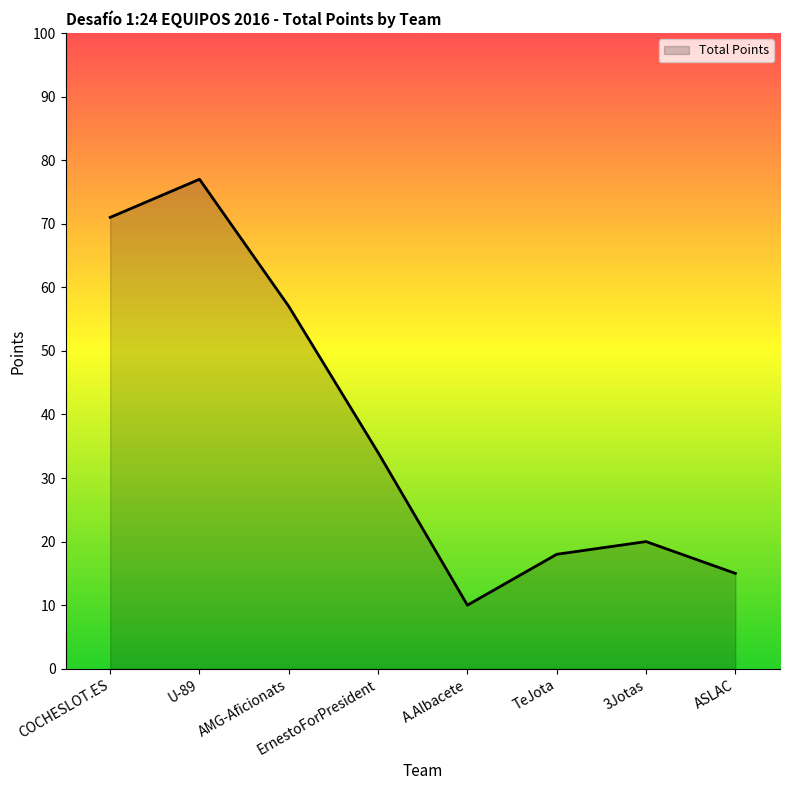

Rank the categories by value from lowest to highest.

A.Albacete, ASLAC, TeJota, 3Jotas, ErnestoForPresident, AMG-Aficionats, COCHESLOT.ES, U-89